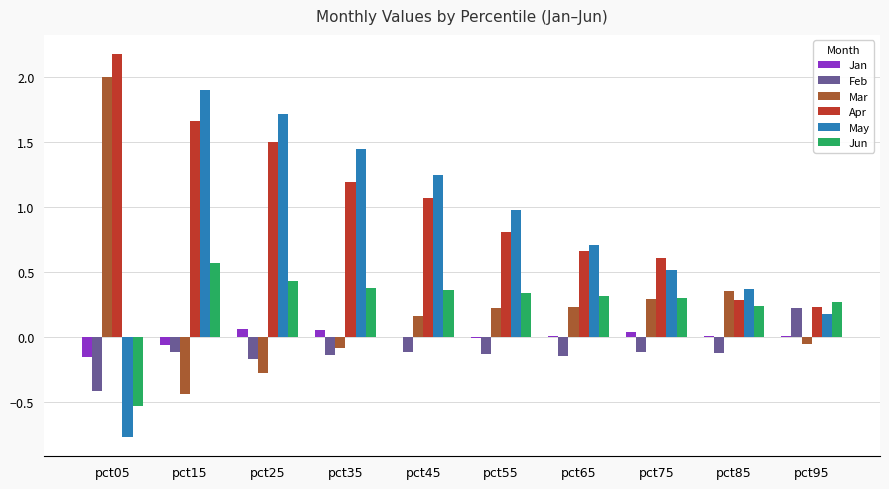

Is the value of Feb at pct35 greater than the value of May at pct25?

No